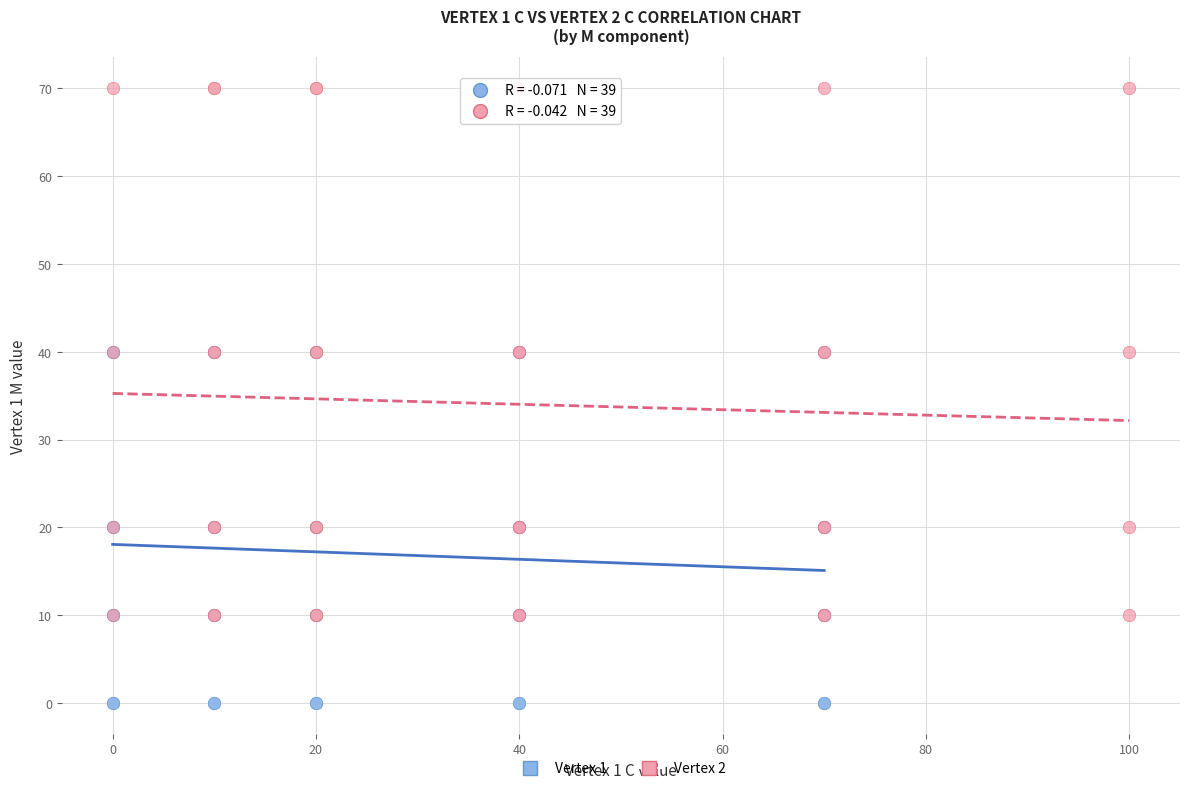

Which series reaches the maximum Y coordinate?

Vertex 2